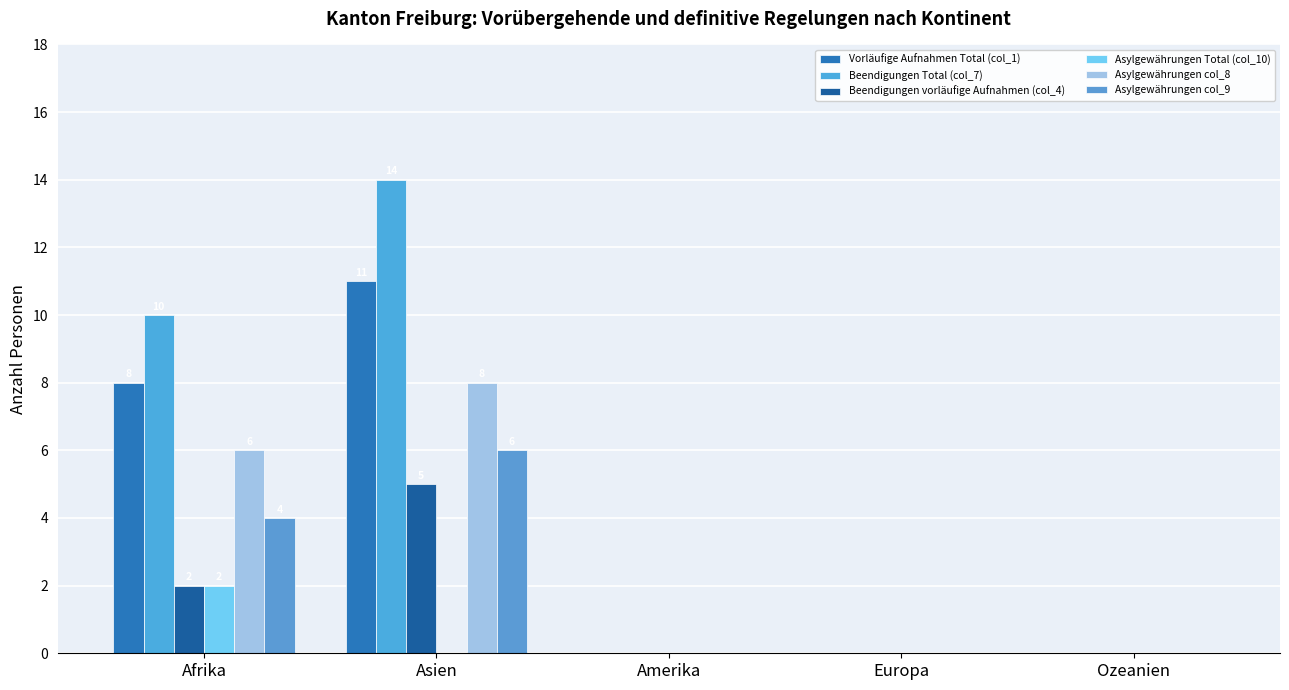

Count the number of categories in the chart.

5